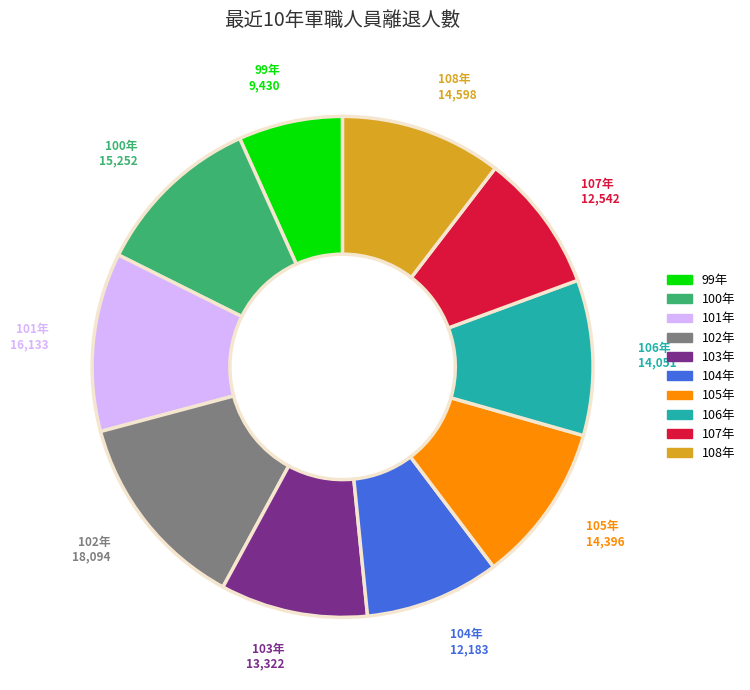

Is there a majority slice in this chart?

No